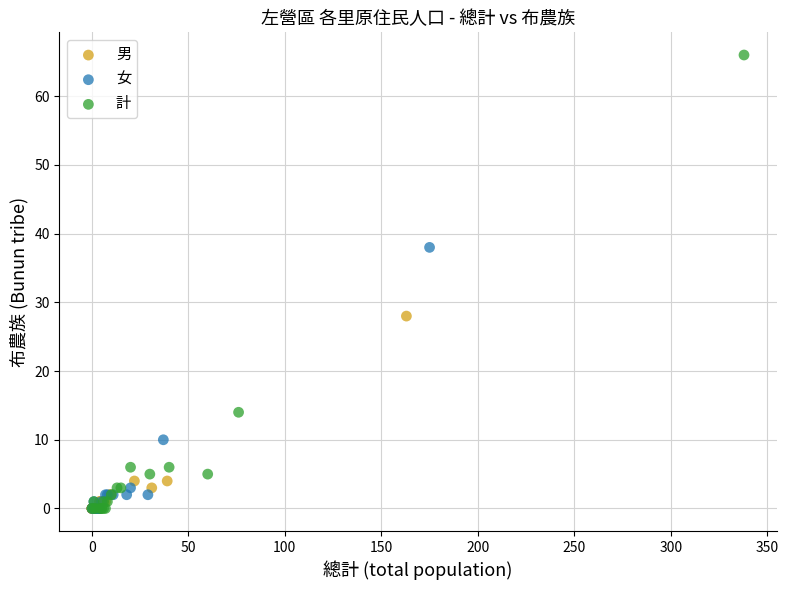

Which series contains the highest Y value?

計